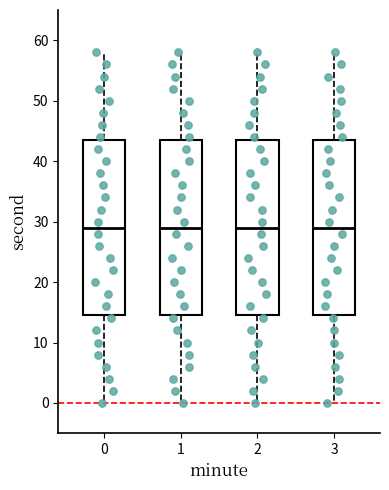

Where does the upper whisker of the box at x = 3 end on the y-axis? The values are not printed on the chart, so give them approximately, as read against the axis.

58